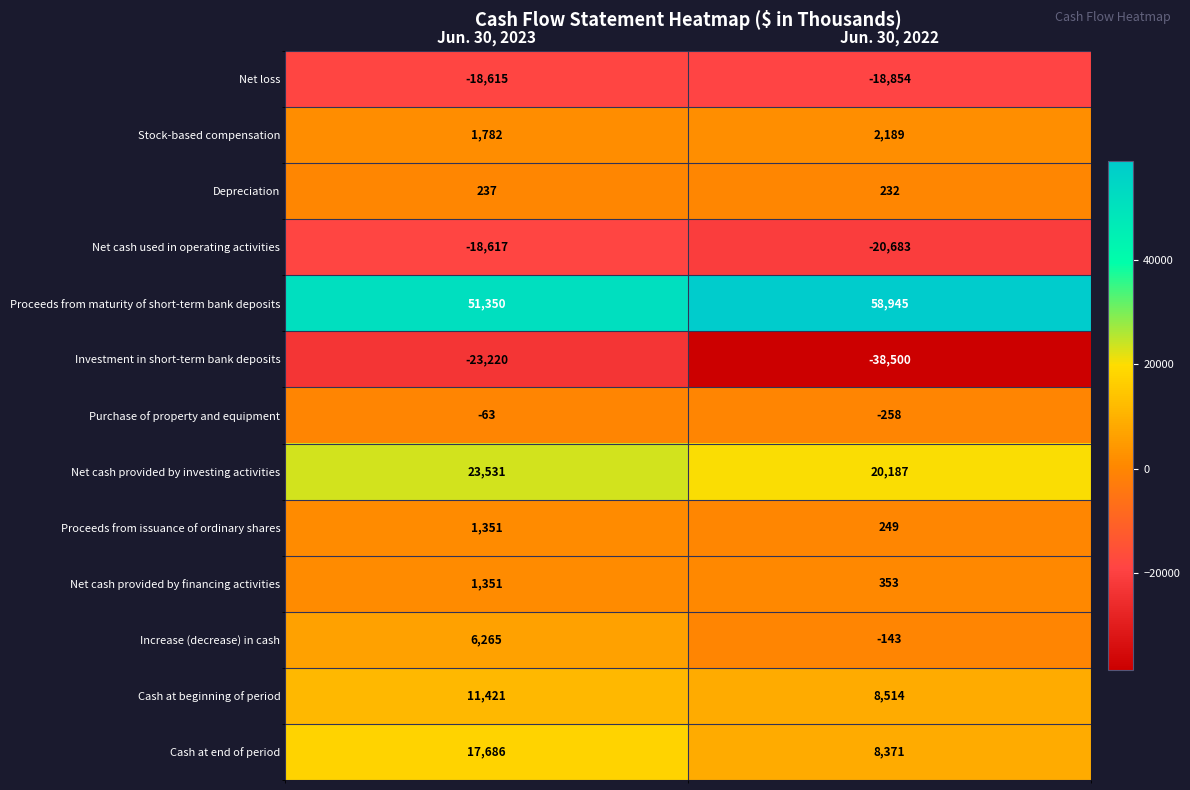

Reading right to left, list all the values displayed in this chart.

Net loss: -18854	-18615
Stock-based compensation: 2189	1782
Depreciation: 232	237
Net cash used in operating activities: -20683	-18617
Proceeds from maturity of short-term bank deposits: 58945	51350
Investment in short-term bank deposits: -38500	-23220
Purchase of property and equipment: -258	-63
Net cash provided by investing activities: 20187	23531
Proceeds from issuance of ordinary shares: 249	1351
Net cash provided by financing activities: 353	1351
Increase (decrease) in cash: -143	6265
Cash at beginning of period: 8514	11421
Cash at end of period: 8371	17686